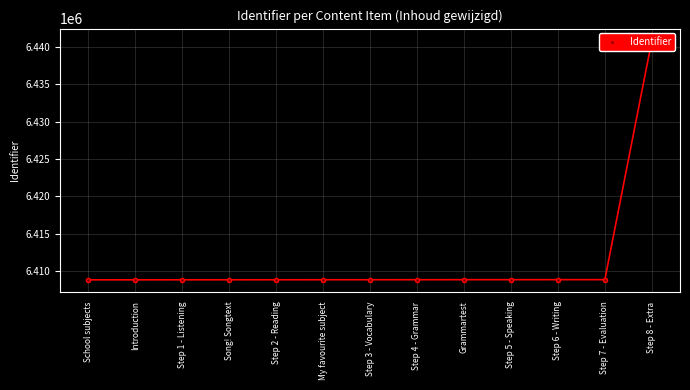

What is the sum of all values?

83346587